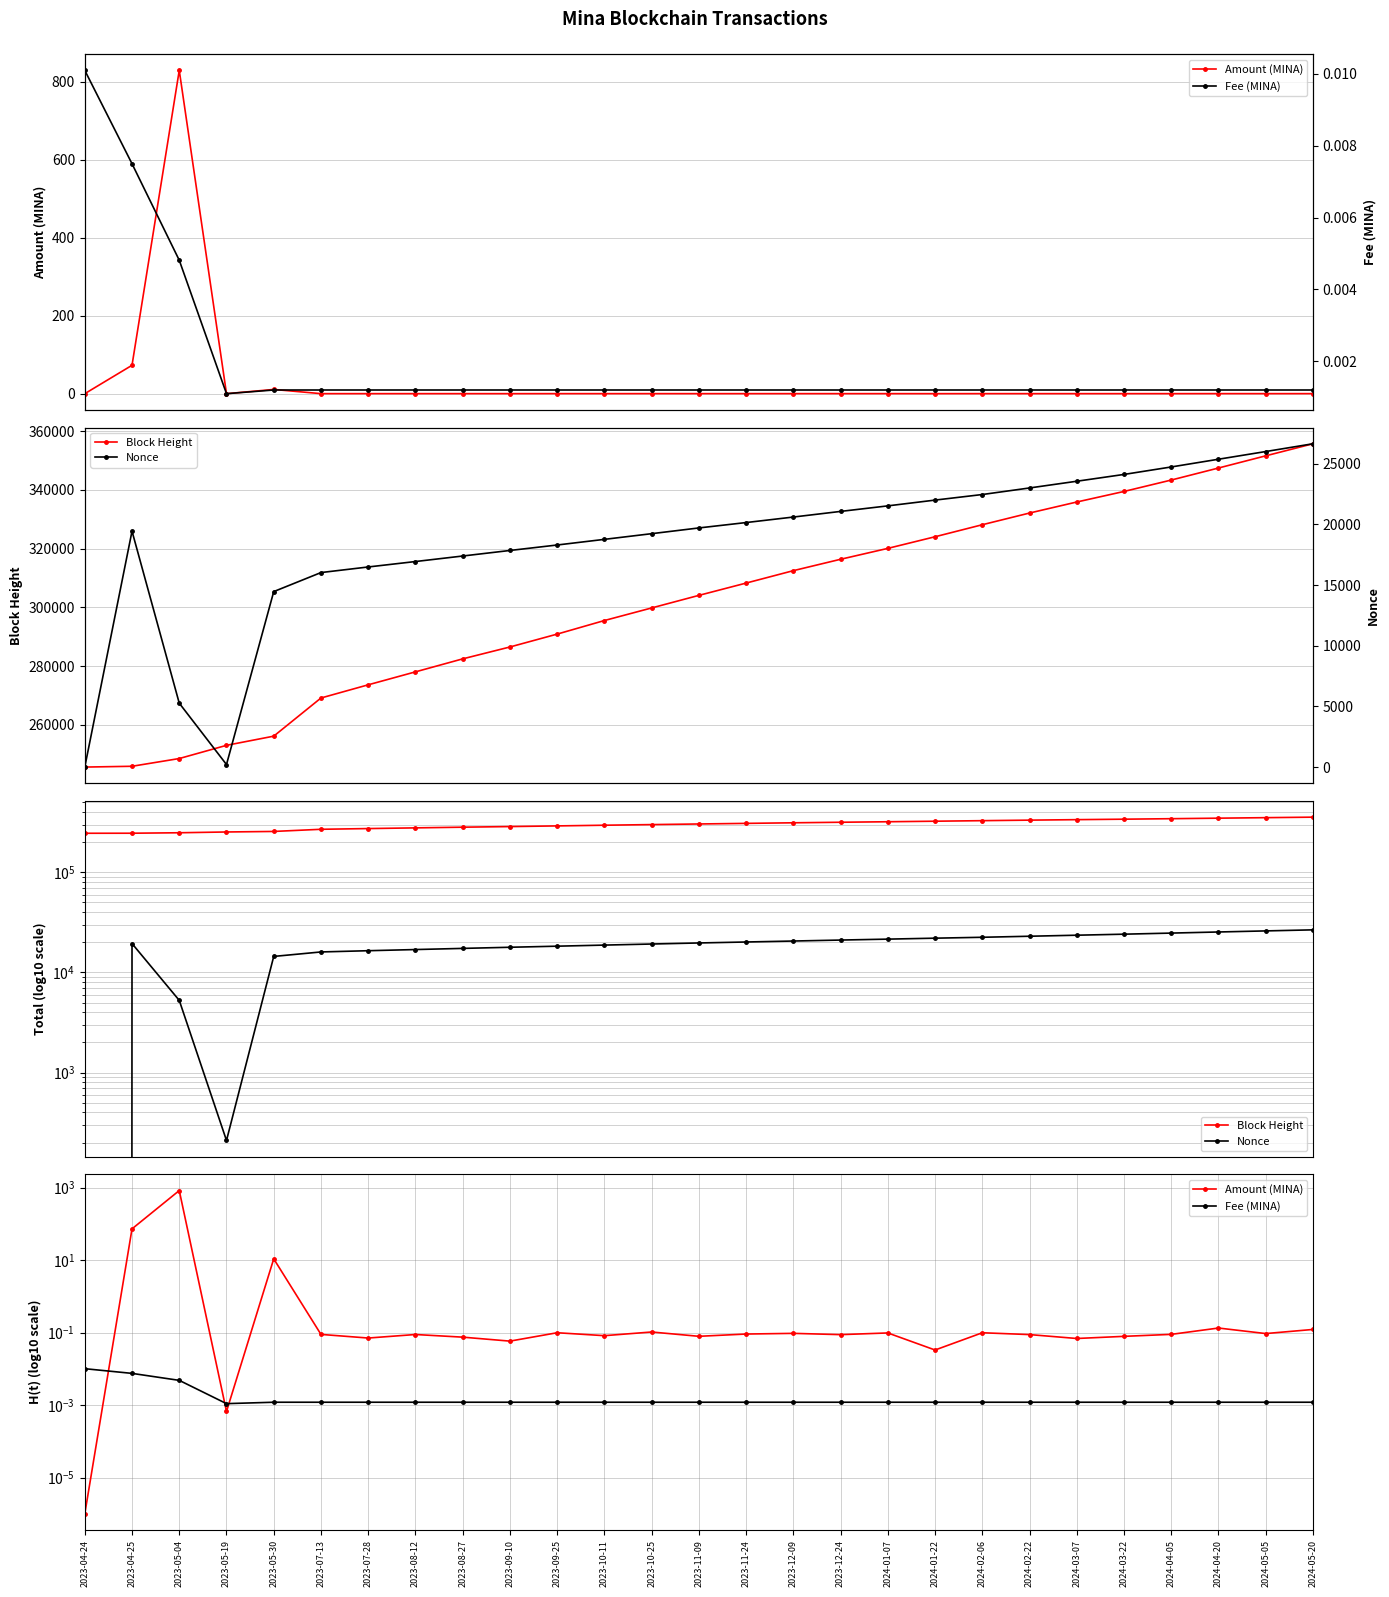

True or false: Fee (MINA) has a value of 0.0 at 2023-12-09.

False